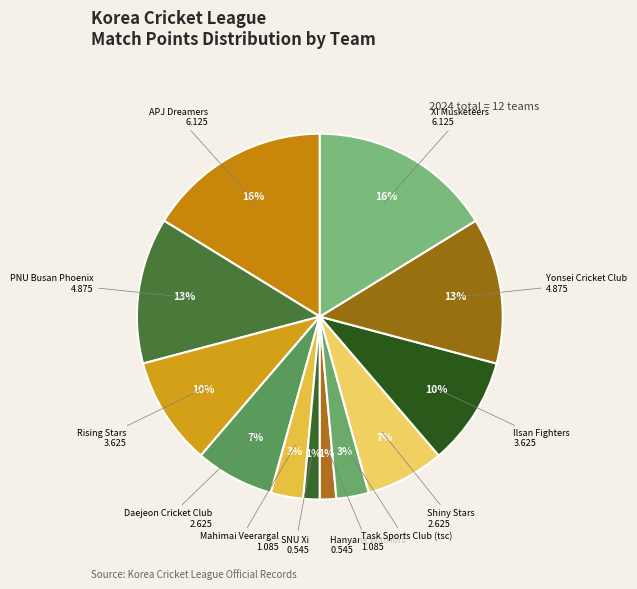

To the nearest percent, what is the combined percentage of Ilsan Fighters and Shiny Stars?

17%